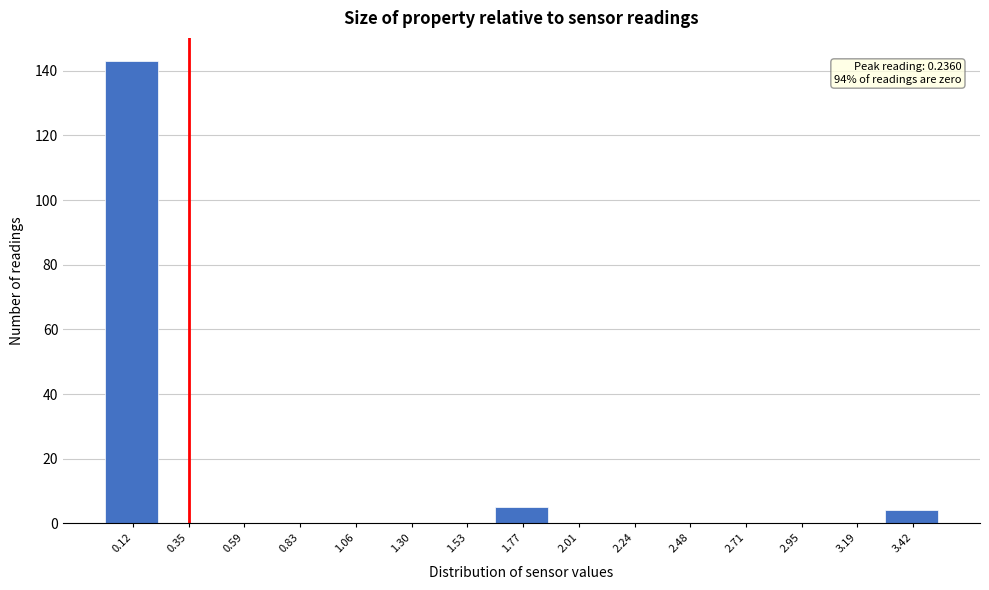

Over which range of the x-axis is the bar tallest?

0.00 to 0.25